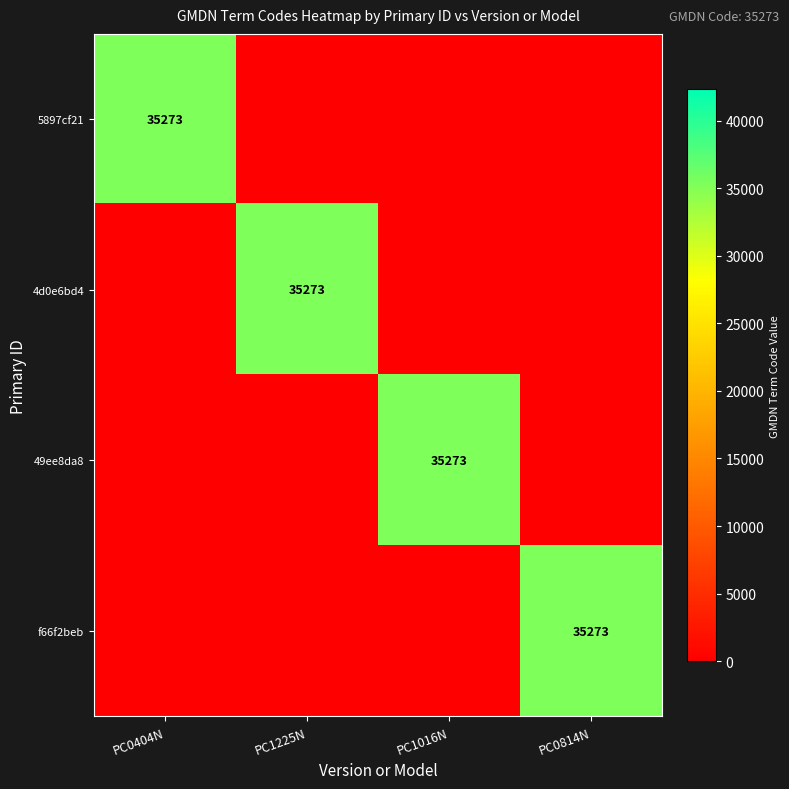

What is the total value across all series at PC0814N?

35273